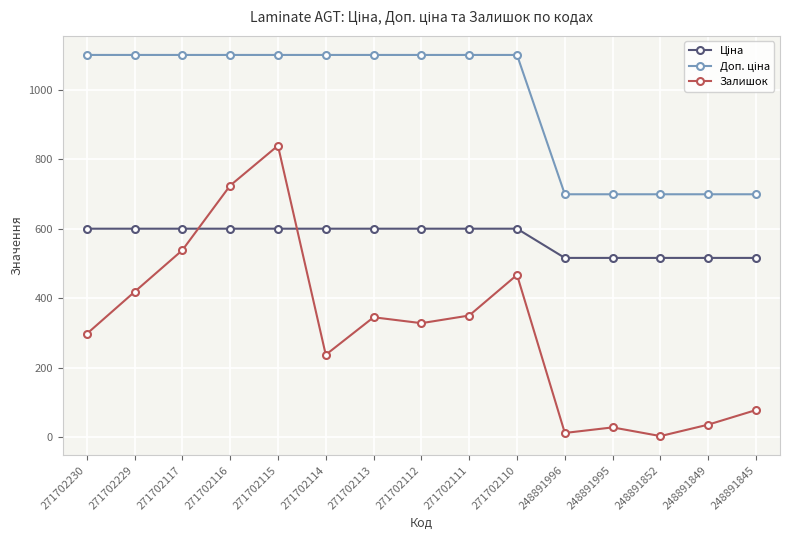

The Залишок series shows 520.8 at 271702230. True or false?

False